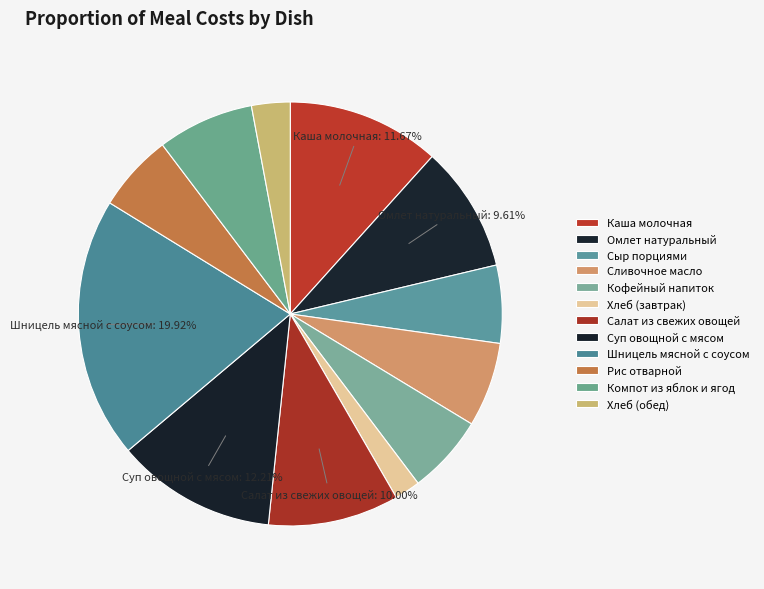

To the nearest percent, what percentage of the pie is Шницель мясной с соусом?

20%